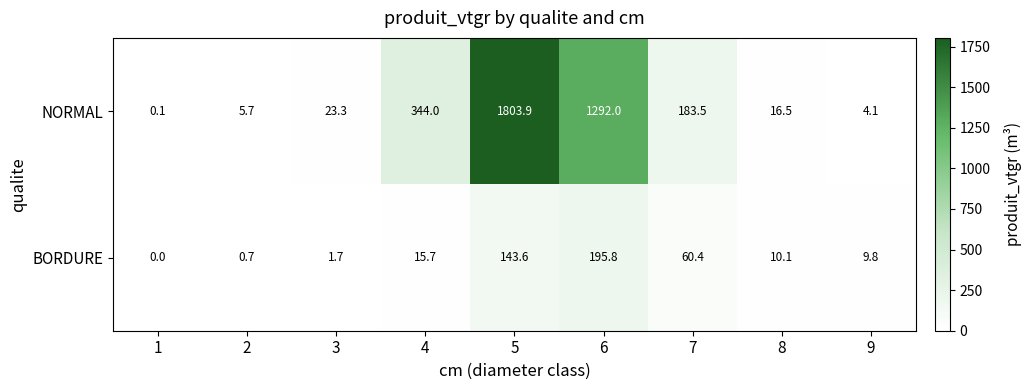

What is the difference between the BORDURE values at 9 and 5?

133.8